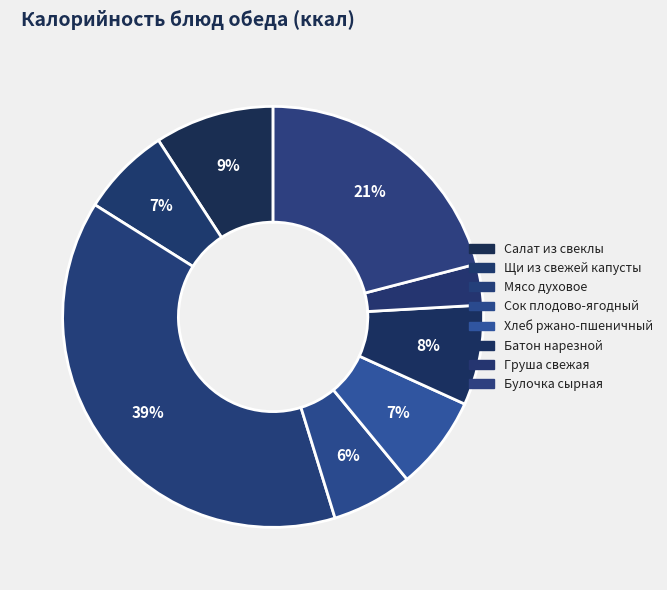

Count the number of slices in the pie.

8